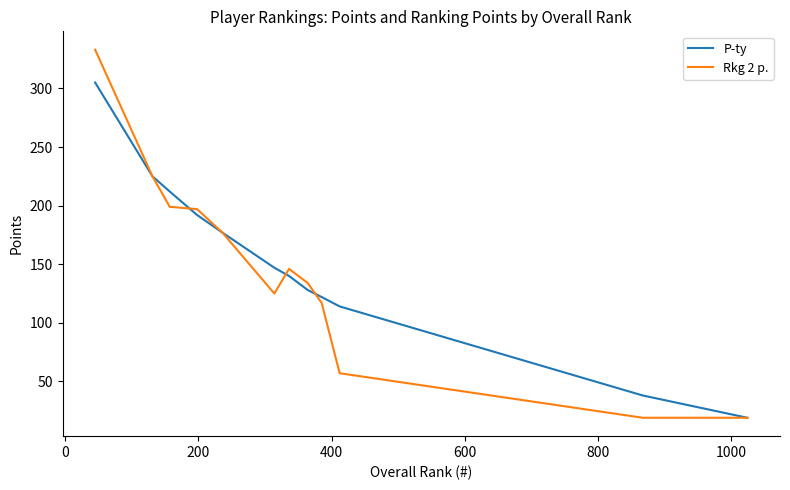

Reading left to right, transcribe all the data shown in this chart.

P-ty: 305	225	212	192	177	147	140	128	122	114	38	19
Rkg 2 p.: 333	225	199	197	177	125	146	134	117	57	19	19